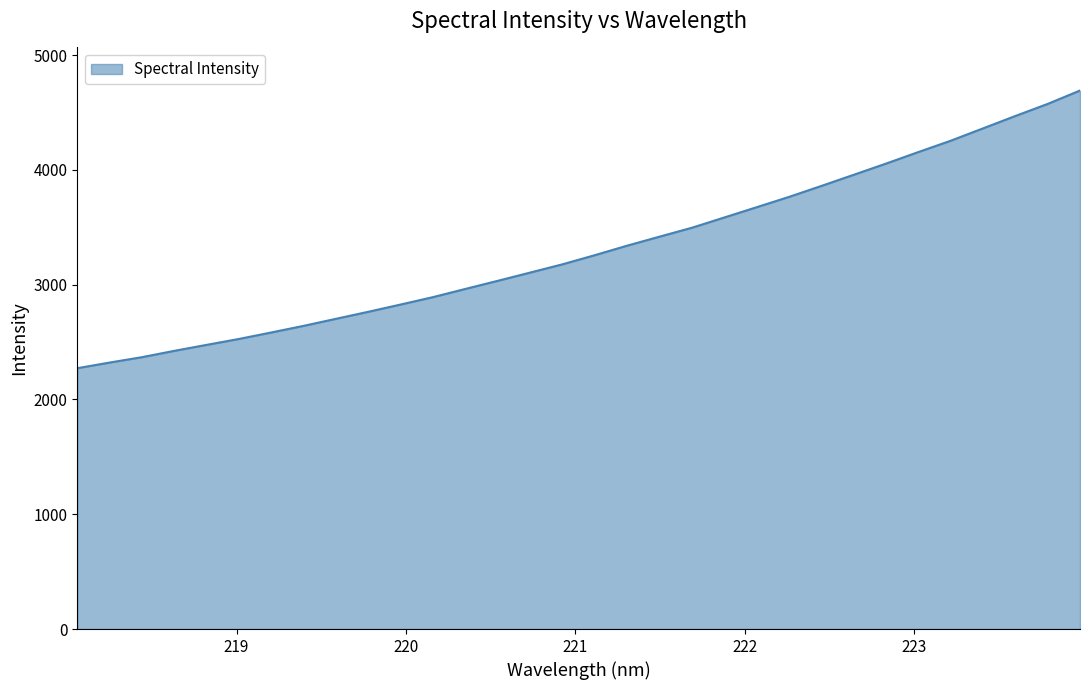

What is the difference between the maximum and minimum values?

2418.7